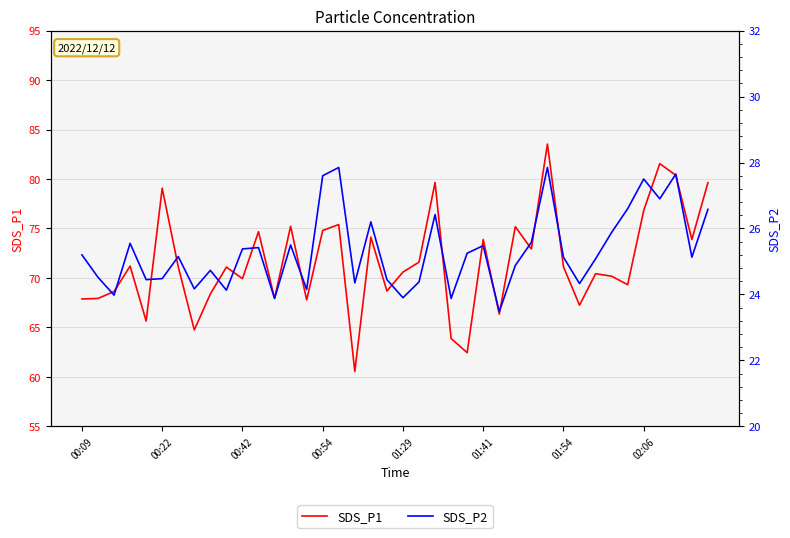

What is the sum of all SDS_P2 values?

1013.0